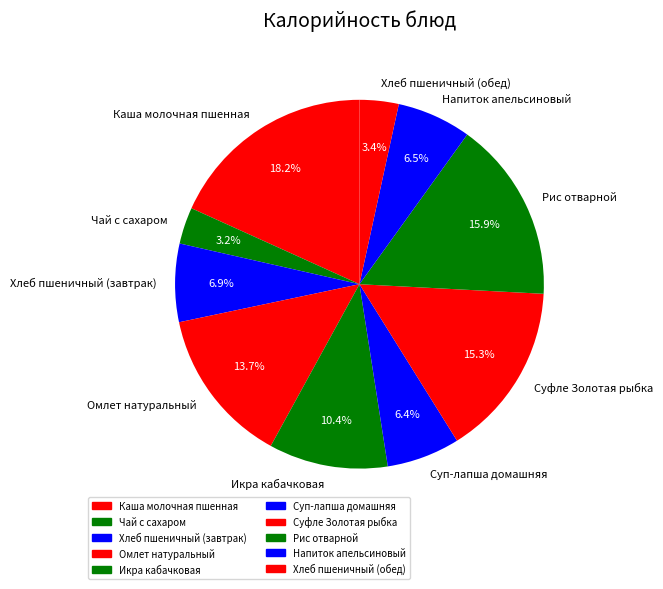

Is the sum of Омлет натуральный and Чай с сахаром greater than half?

No